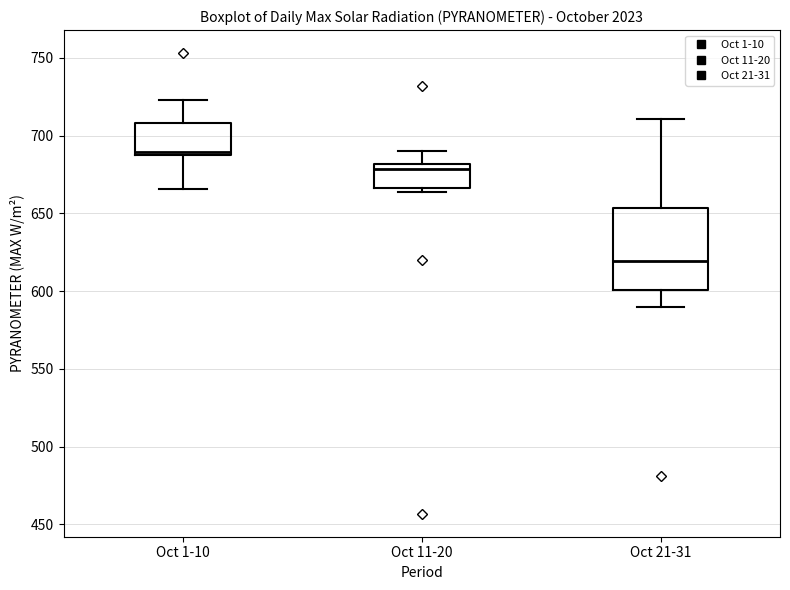

Which box's median line is the highest?

Oct 1-10